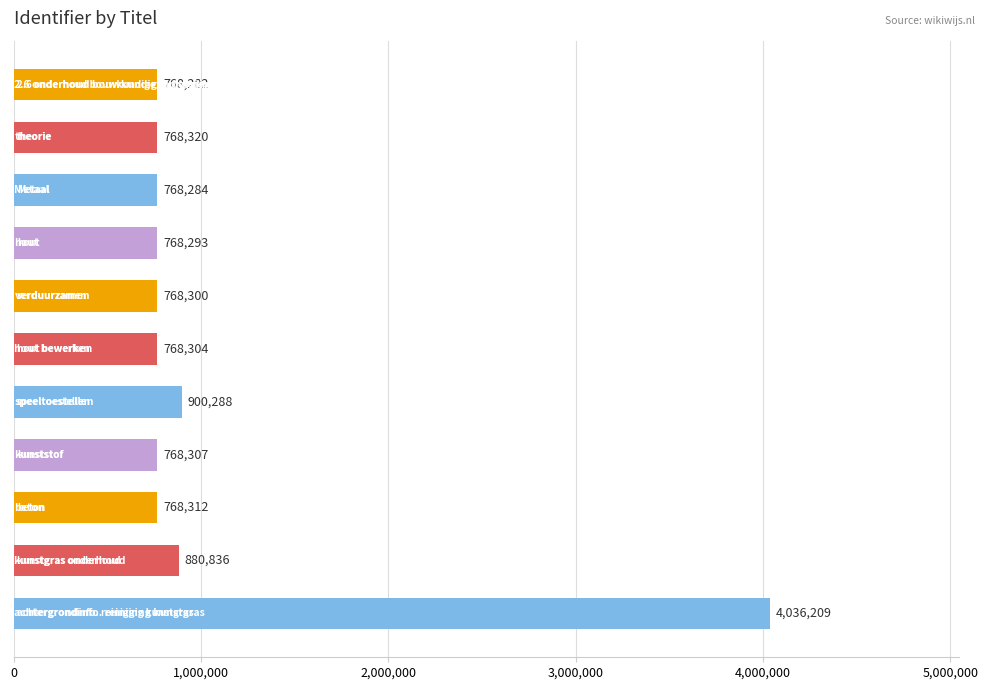

What is the smallest value displayed?

768282